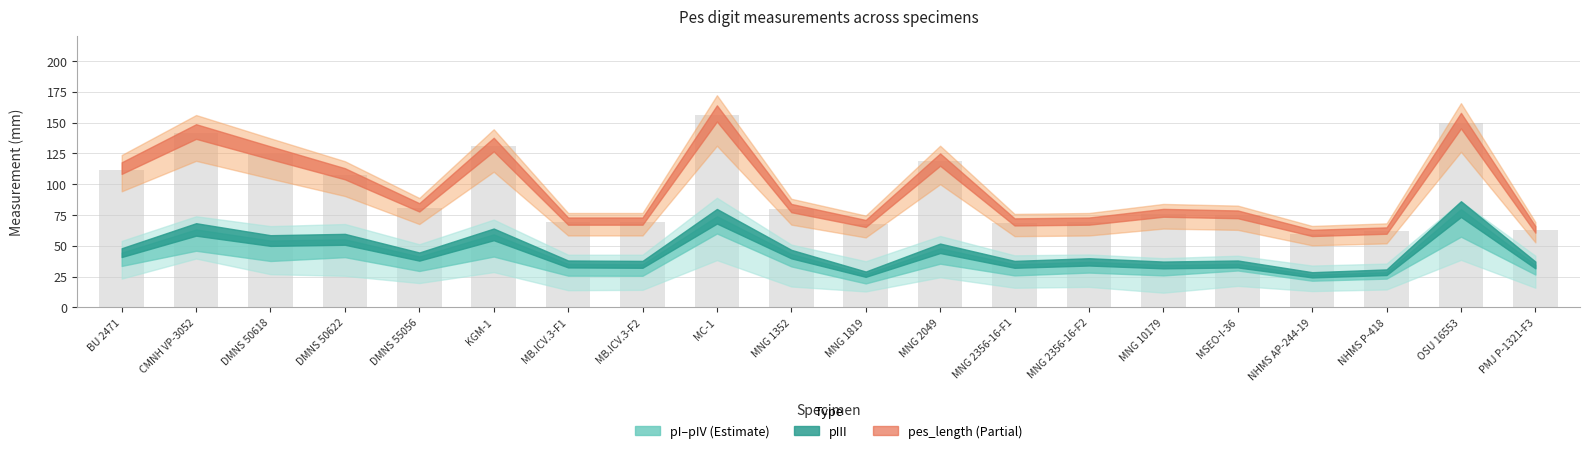

Reading left to right, transcribe all the data shown in this chart.

pI: 23.4	39.7	27.0	25.7	19.8	28.7	14.0	14.3	38.4	17.0	13.0	24.5	16.0	16.7	12.0	17.5	13.3	14.6	38.6	16.0
pII: 33.7	46.0	37.7	40.8	29.6	41.3	25.8	25.7	60.0	33.3	19.5	35.5	26.0	28.3	26.0	30.0	21.7	23.4	57.4	26.7
pIII: 44.5	63.3	54.3	55.3	41.3	59.3	35.3	35.0	74.0	43.3	27.0	48.0	35.0	37.0	34.5	35.3	26.5	28.6	79.8	34.5
pIV: 54.0	74.0	66.0	67.7	51.3	71.3	42.8	42.8	89.0	51.0	37.5	58.0	42.3	43.0	40.0	42.0	34.0	35.6	86.0	42.0
pes_length: 117.8	148.7	130.7	113.0	84.6	137.7	73.0	73.0	164.0	84.0	71.0	125.0	72.3	73.0	80.0	78.7	63.0	65.0	157.9	66.0